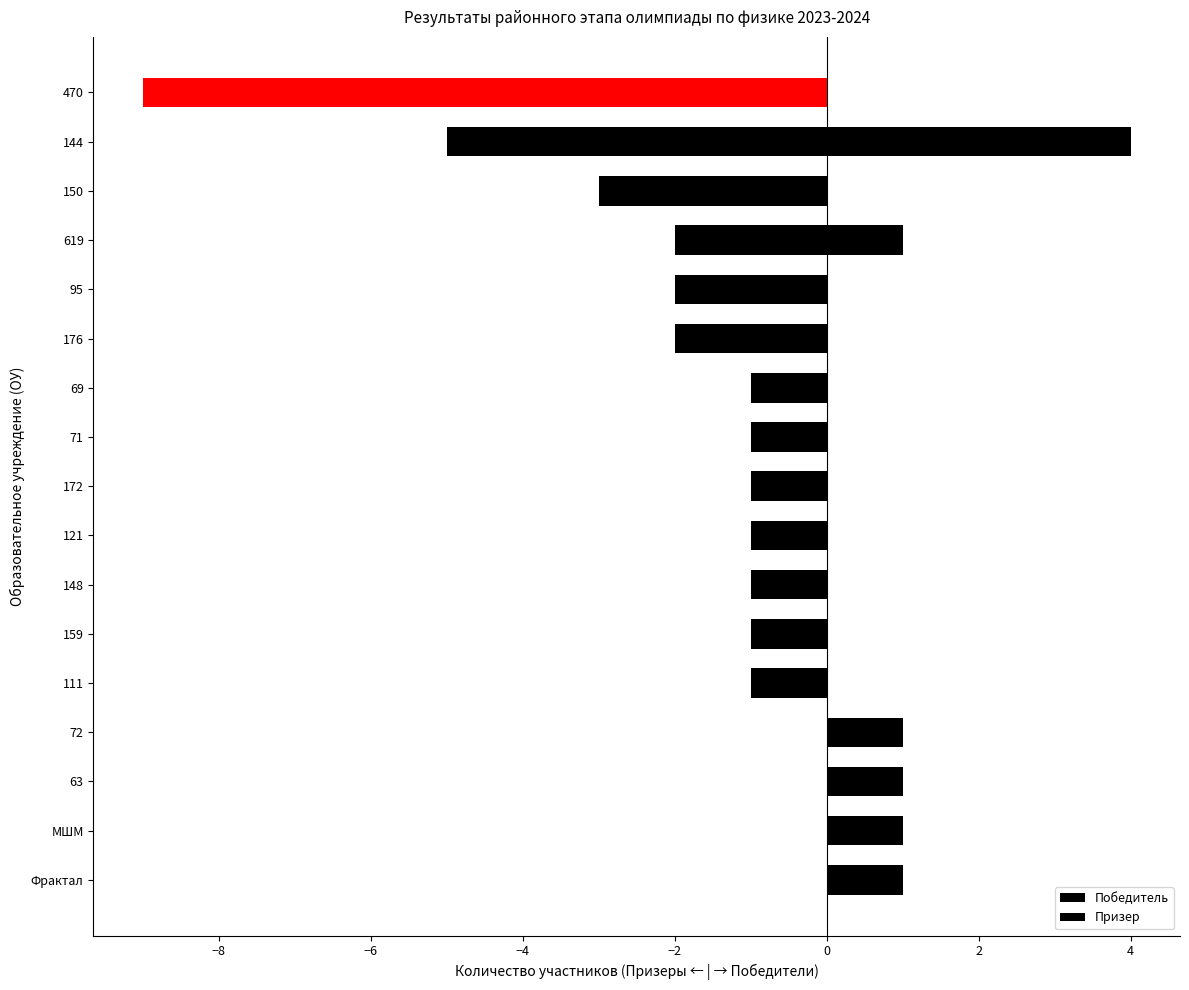

Reading left to right, extract all data points from this chart.

1	1	1	1	0	0	0	0	0	0	0	0	0	1	0	4	0